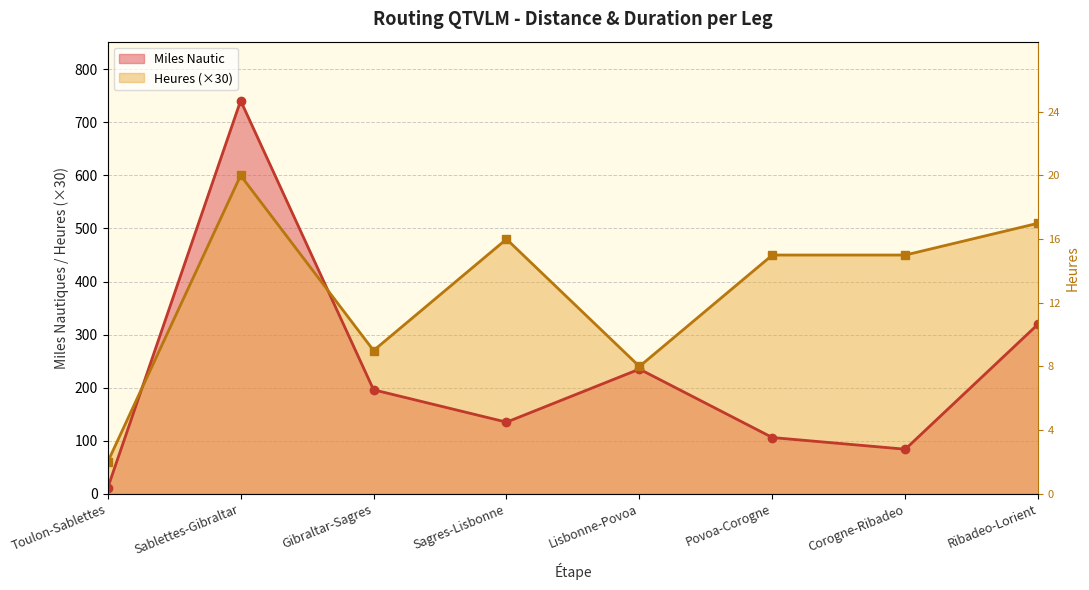

How many values in the Miles Nautic series exceed 196?

3